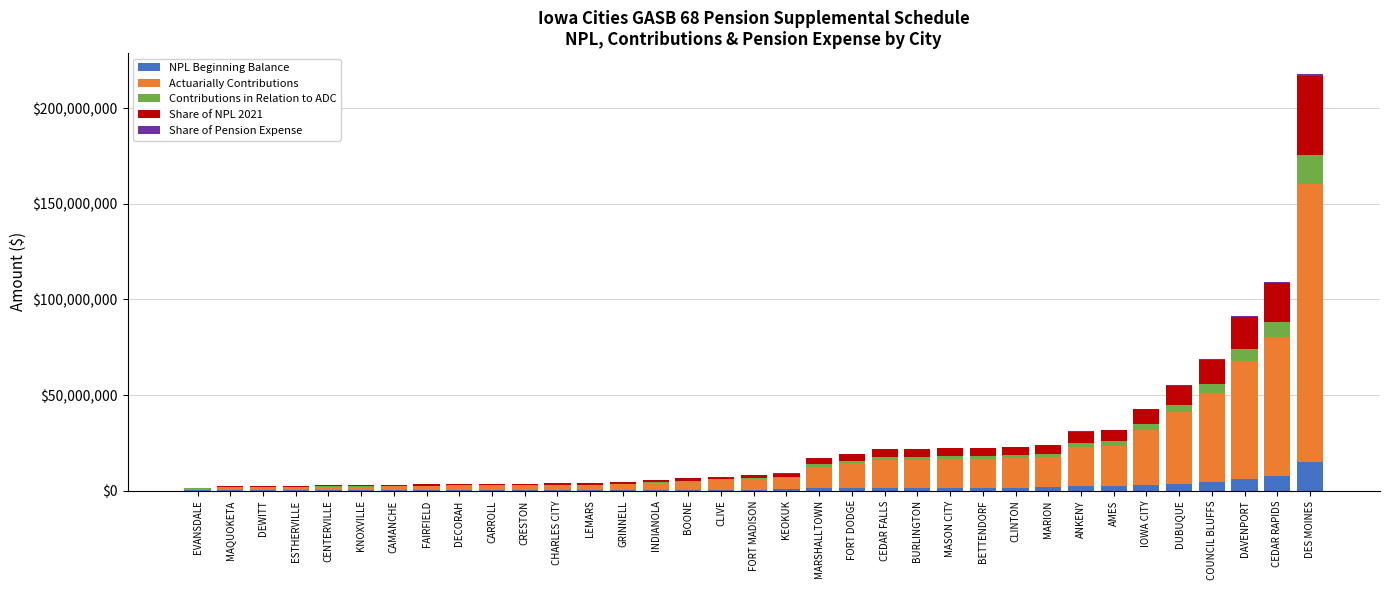

Are the bars horizontal?

No